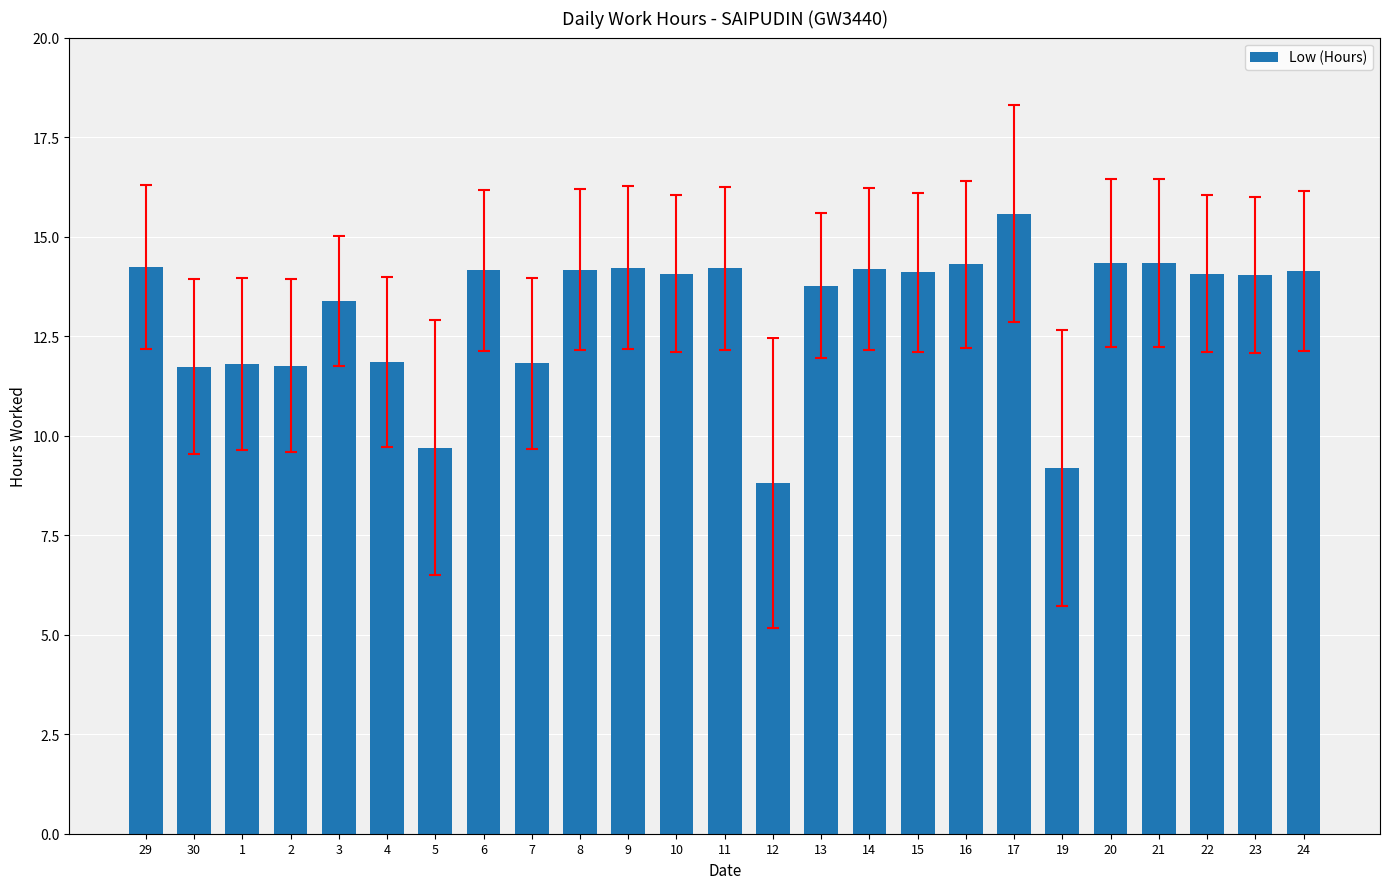

What is the approximate value at 5?

9.7